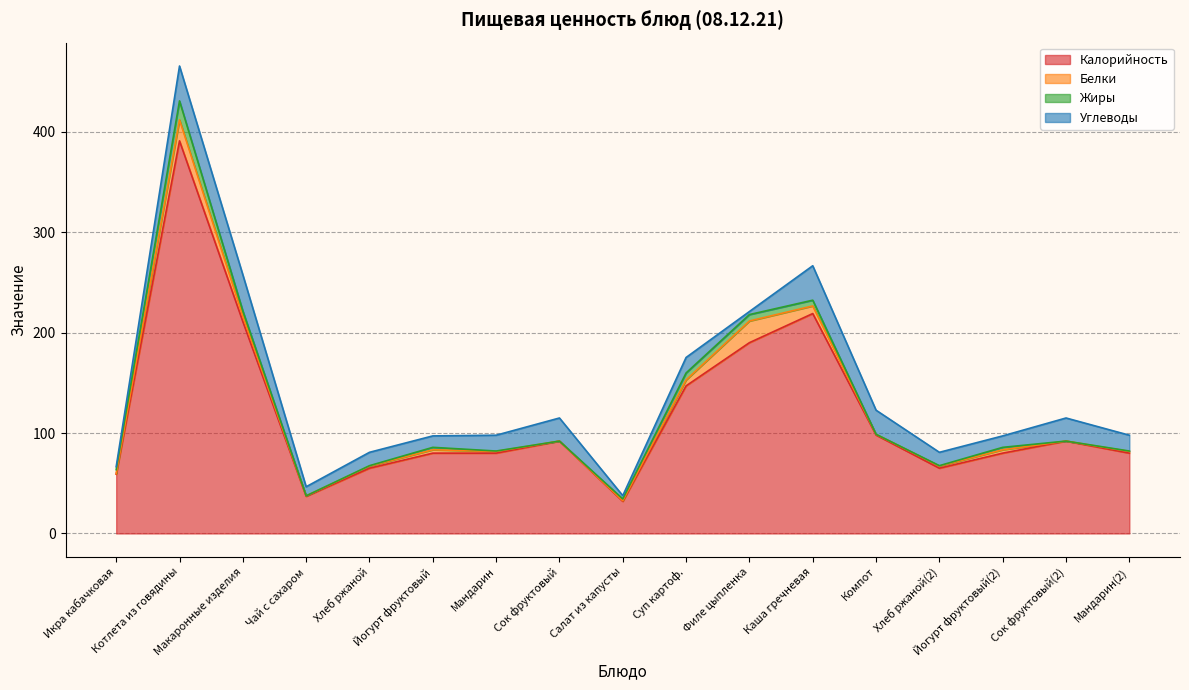

Which series has the largest range (max minus min)?

Калорийность